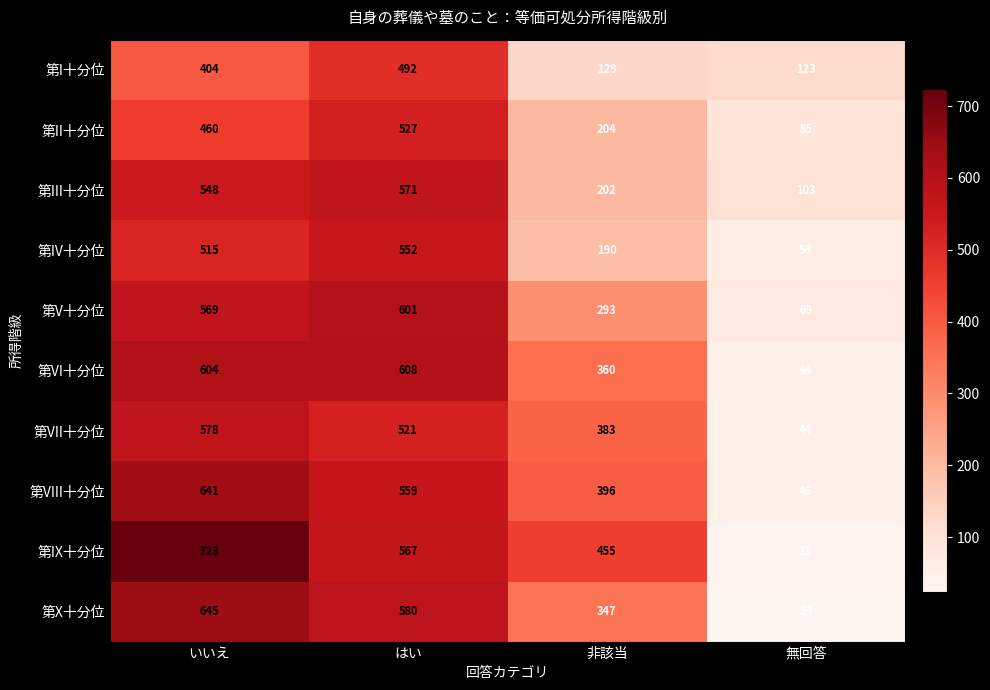

How many 第IX十分位 values are between 455 and 723?

3